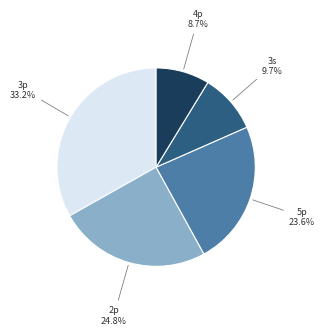

To the nearest percent, what percentage of the pie is 5p?

24%